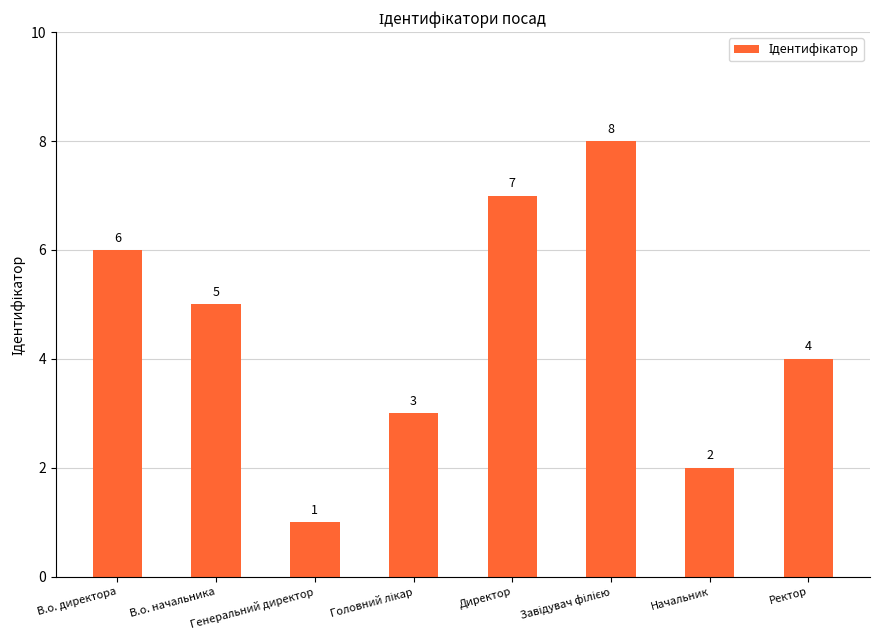

What is the label of the 8th bar from the right?

В.о. директора